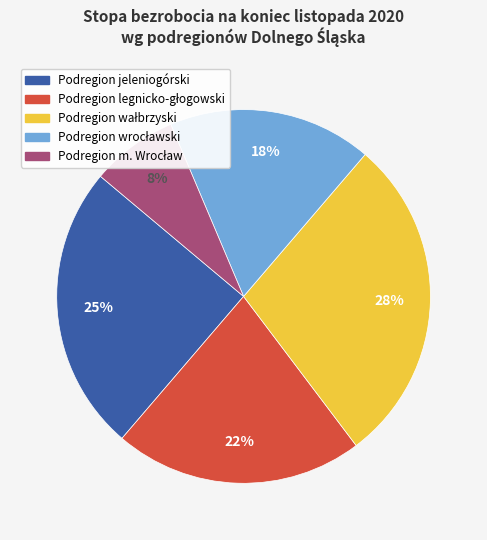

Is it true that Podregion jeleniogórski is 25% of the pie?

True